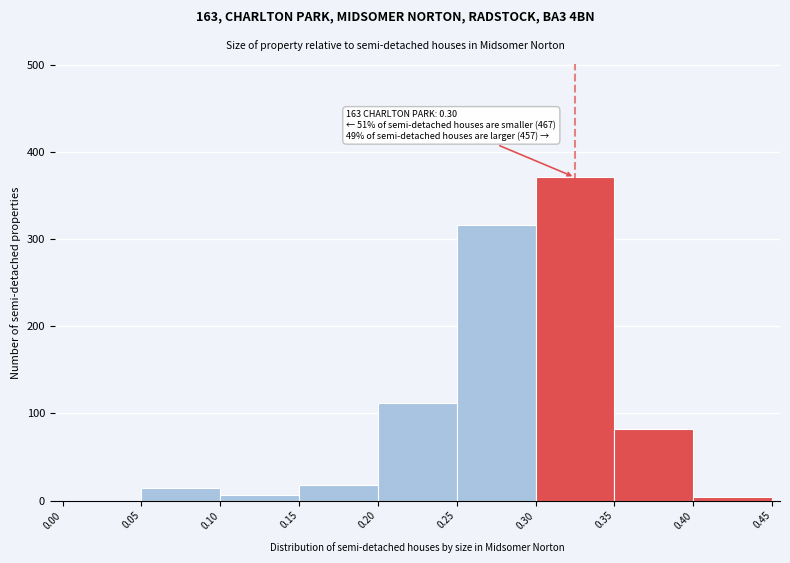

Which range on the x-axis has the tallest bar?

0.30 to 0.35